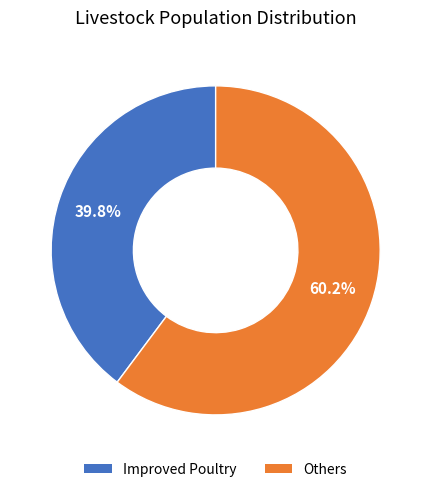

Rank the categories by value from highest to lowest.

Others, Improved Poultry